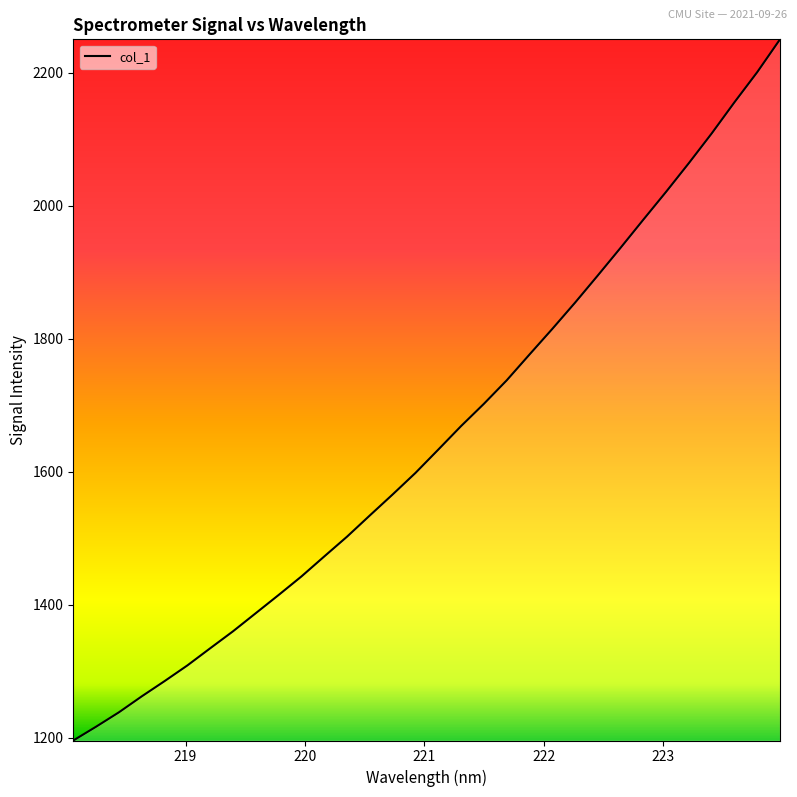

What is the minimum value shown in the chart?

1195.9